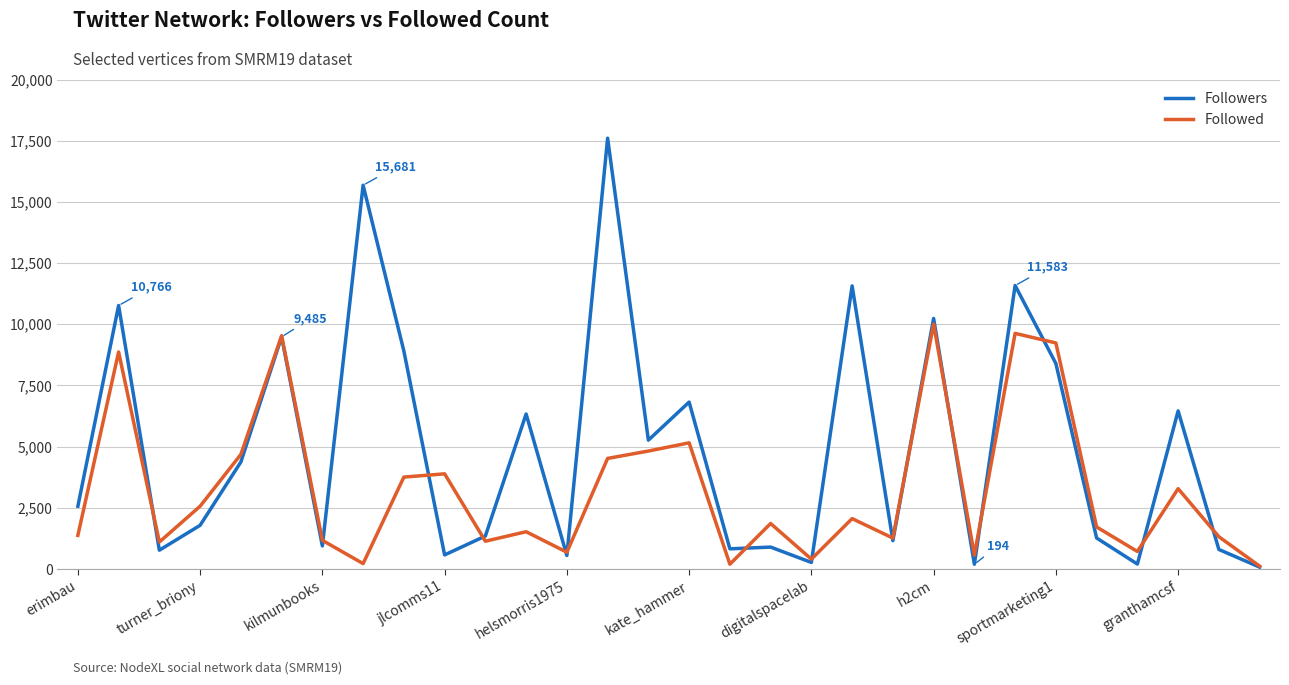

How many lines are shown in the chart?

2